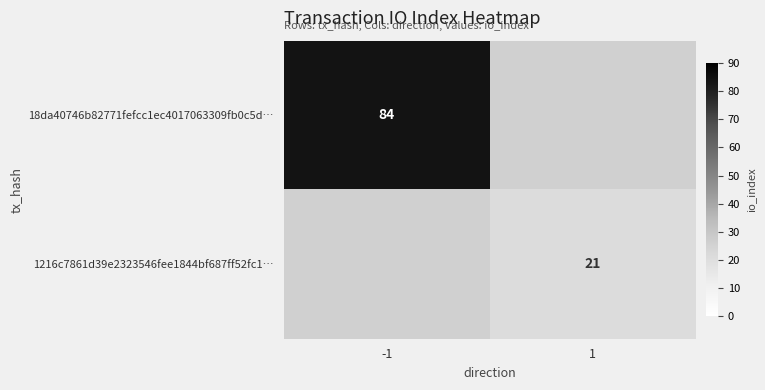

Which label corresponds to the smallest value in the chart?

1